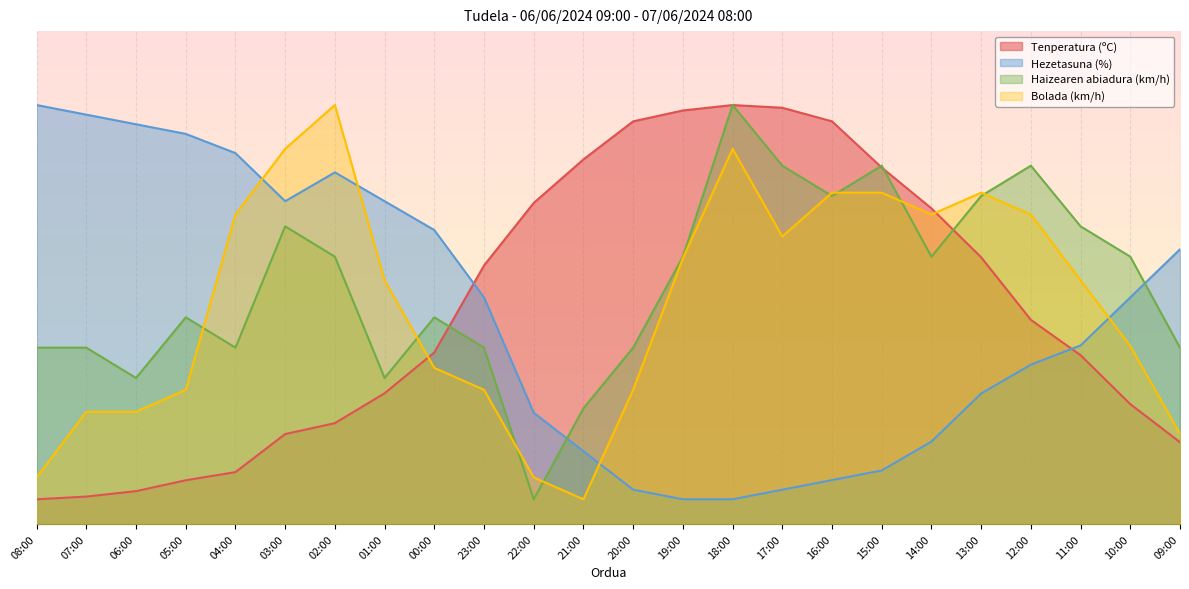

Reading left to right, transcribe all the data shown in this chart.

Tenperatura (ºC): 5.0	5.6	6.7	8.9	10.5	18.2	20.4	26.5	34.8	52.4	65.1	74.0	81.7	83.9	85.0	84.4	81.7	72.3	64.0	54.1	41.4	34.2	24.3	16.6
Hezetasuna (%): 85.0	83.0	81.1	79.1	75.2	65.5	71.3	65.5	59.6	46.0	22.6	14.8	7.0	5.0	5.0	7.0	8.9	10.9	16.7	26.5	32.3	36.2	46.0	55.7
Haizearen abiadura (km/h): 35.8	35.8	29.6	41.9	35.8	60.4	54.2	29.6	41.9	35.8	5.0	23.5	35.8	54.2	85.0	72.7	66.5	72.7	54.2	66.5	72.7	60.4	54.2	35.8
Bolada (km/h): 9.4	22.8	22.8	27.2	62.8	76.1	85.0	49.4	31.7	27.2	9.4	5.0	27.2	53.9	76.1	58.3	67.2	67.2	62.8	67.2	62.8	49.4	36.1	18.3